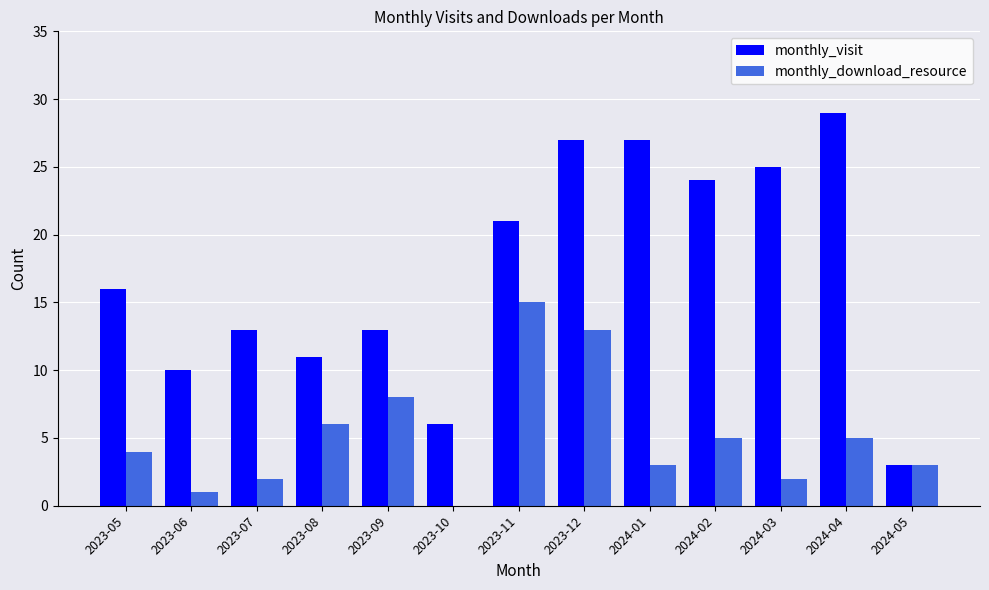

How many groups of bars are there?

13